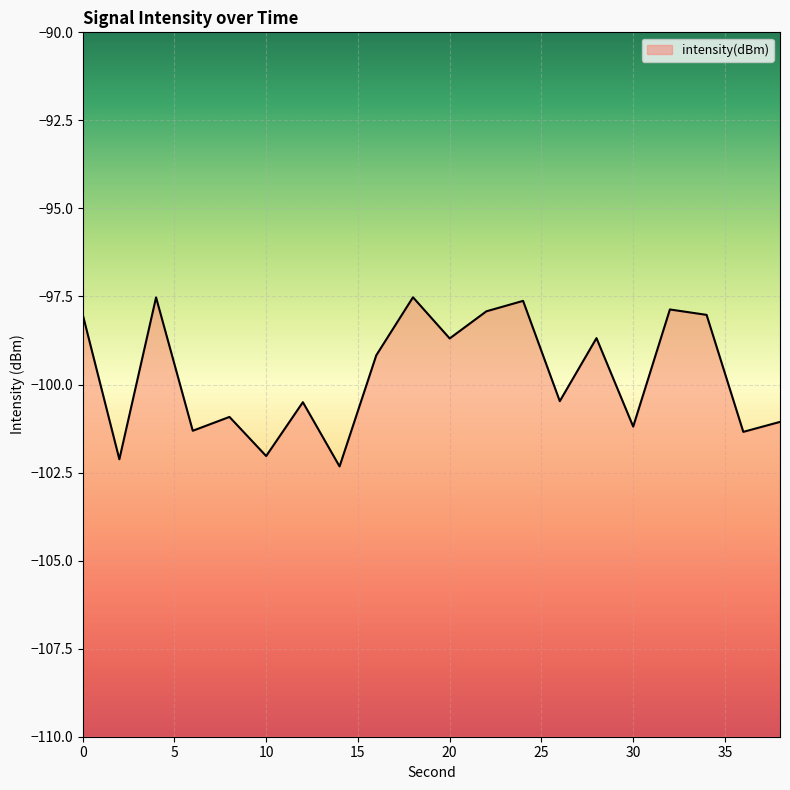

Which category has the lowest value across all series?

14